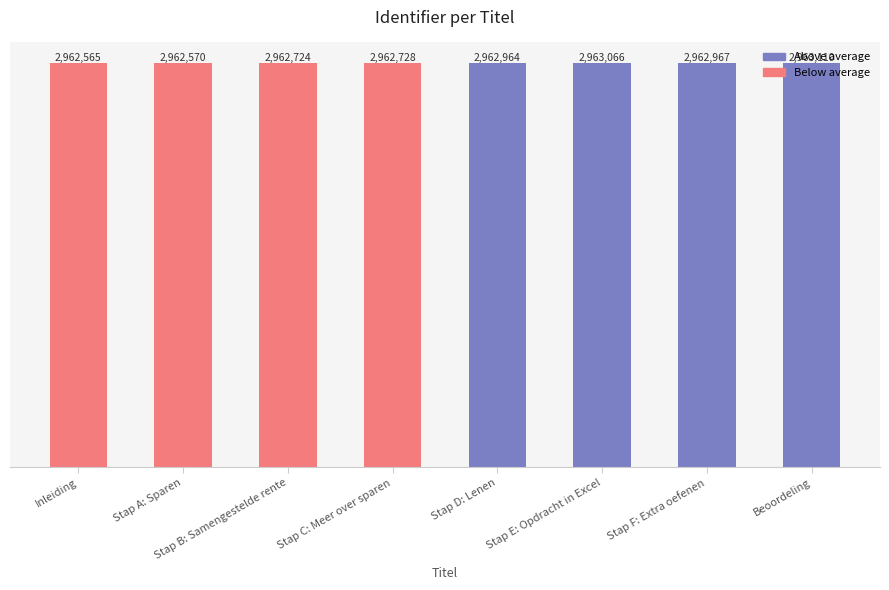

Which has a higher value, Stap F: Extra oefenen or Stap E: Opdracht in Excel?

Stap E: Opdracht in Excel